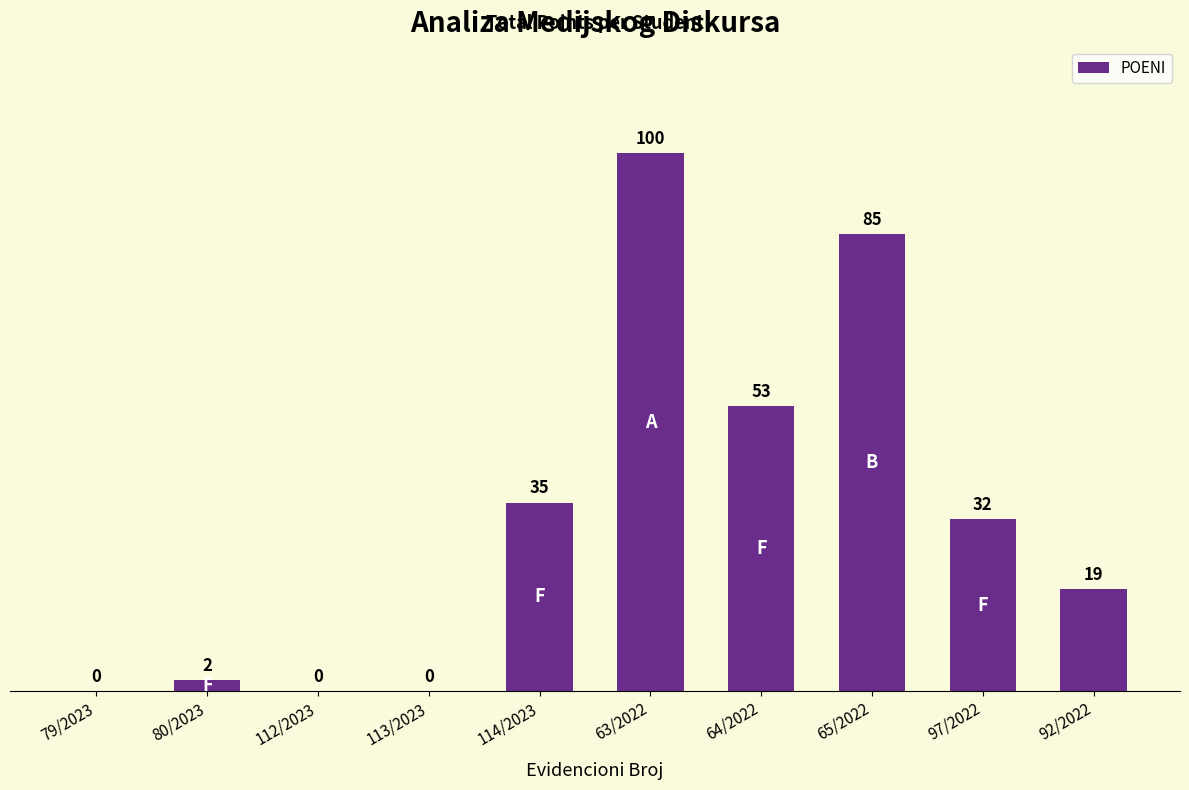

Count the number of data series in this chart.

1